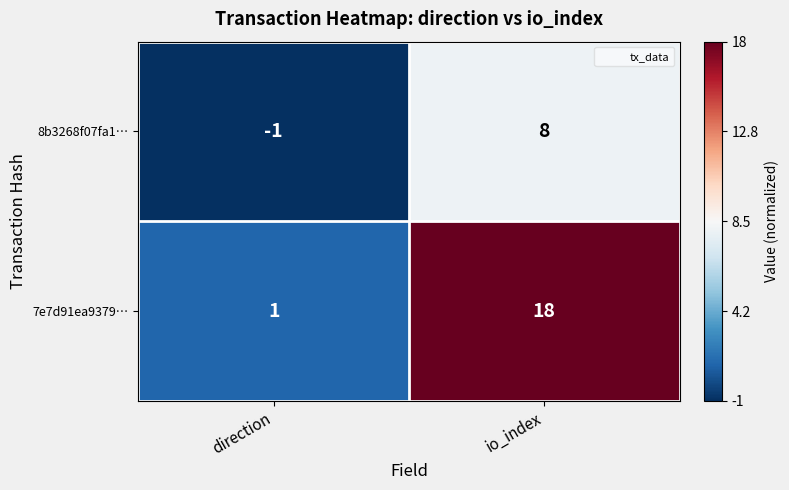

List the series in order of their peak value, lowest first.

8b3268f07fa1…, 7e7d91ea9379…